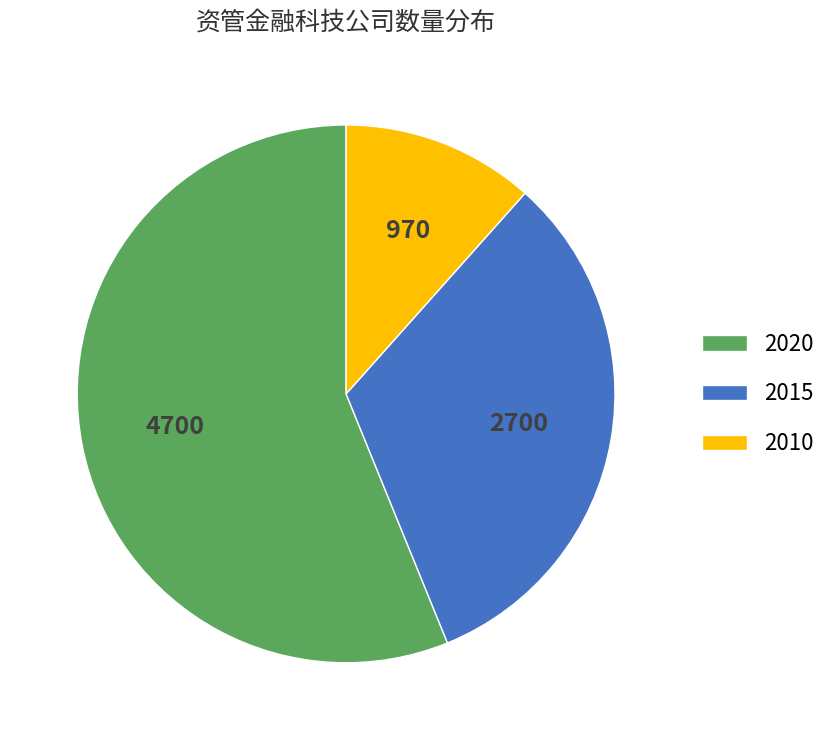

Does any single category account for the majority?

Yes